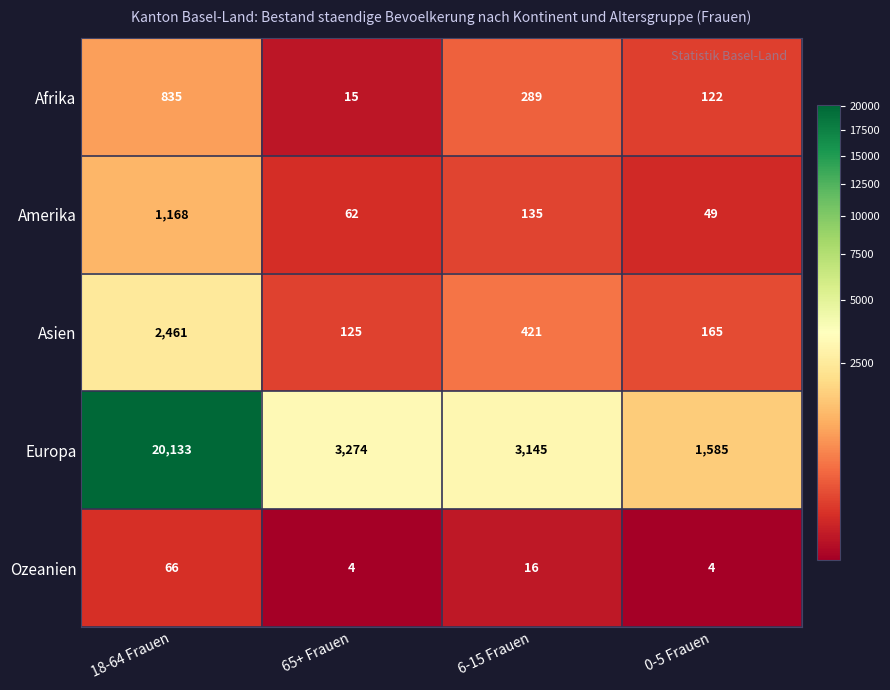

Count the number of categories in the chart.

4